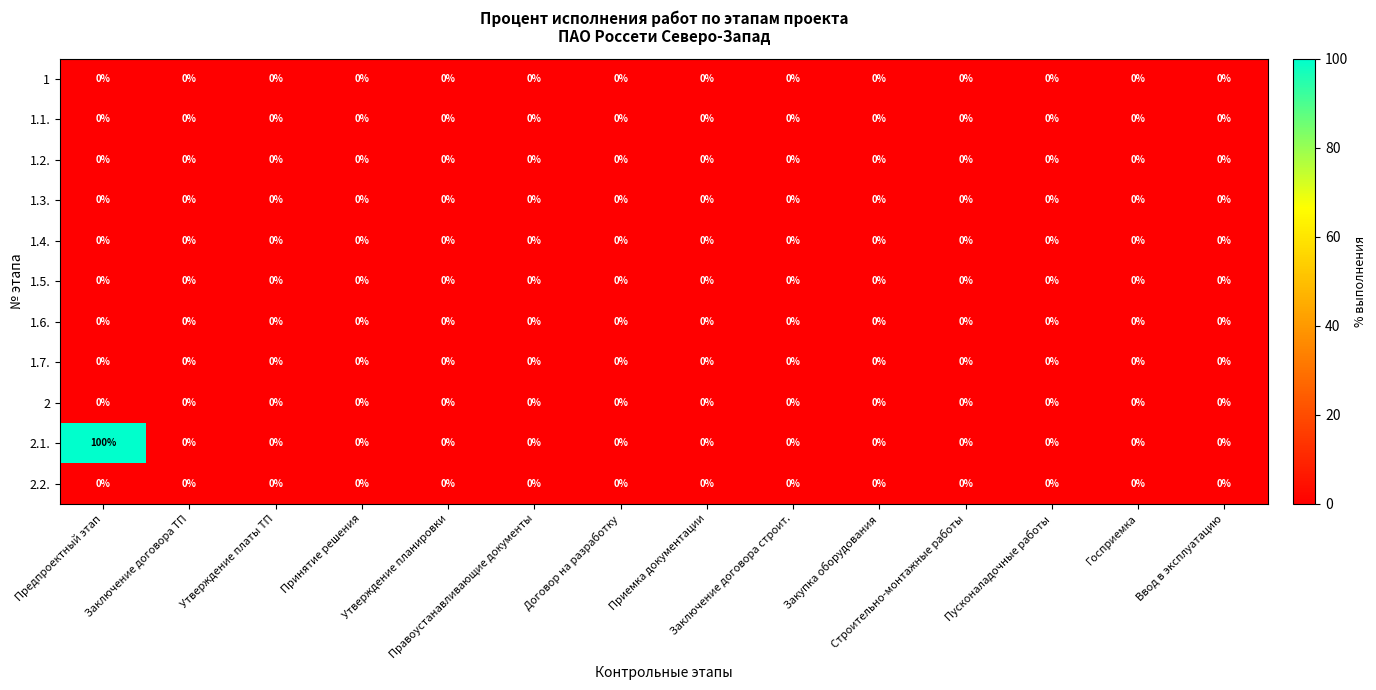

Which series has the widest spread of values?

2.1.